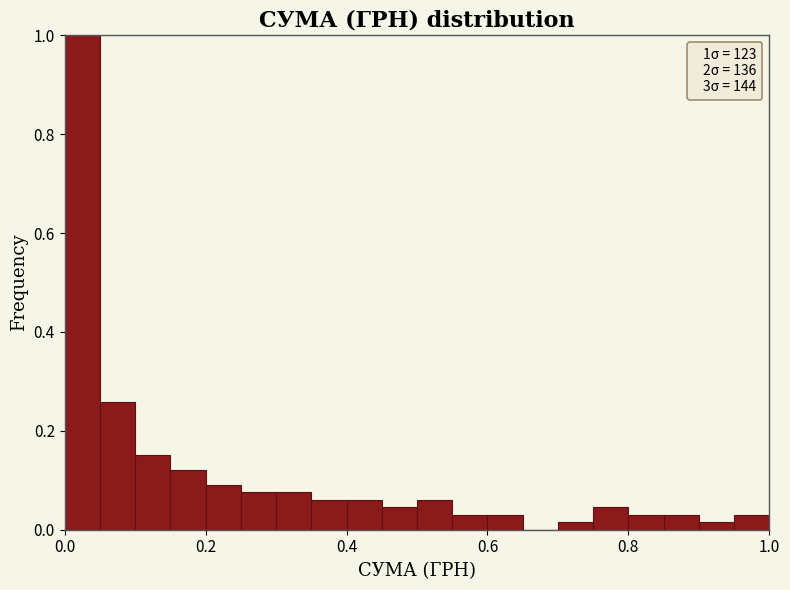

Around what value on the x-axis is the tallest bar? Give the approximate position of its centre, as read against the axis.

0.02